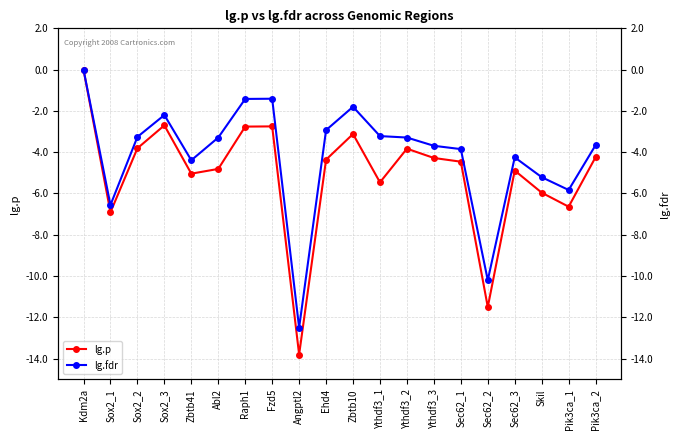

How many values in the lg.fdr series are below -3?

14